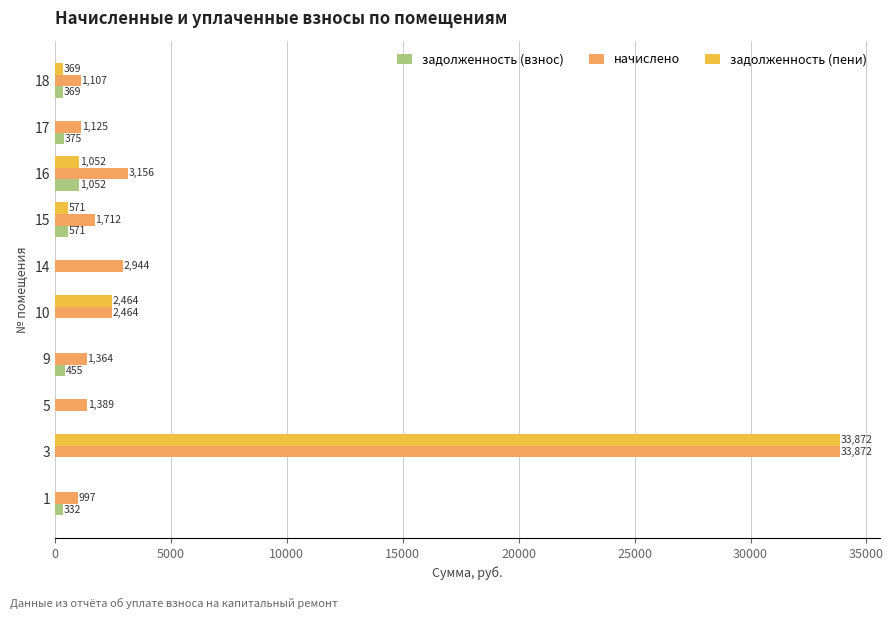

What are all the series names shown in the legend?

задолженность (взнос), начислено, задолженность (пени)